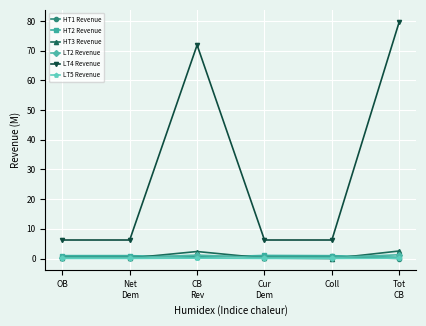

Between Cur
Dem and Tot
CB, which series saw the biggest shift?

LT4 Revenue